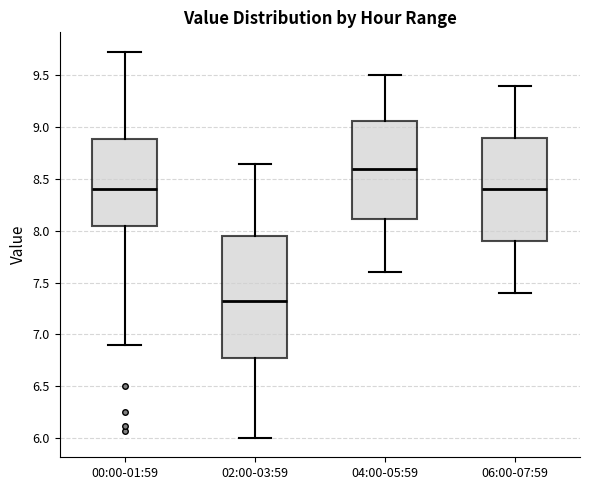

Where does the median line of the box for 06:00-07:59 sit on the y-axis? The values are not printed on the chart, so give them approximately, as read against the axis.

8.40